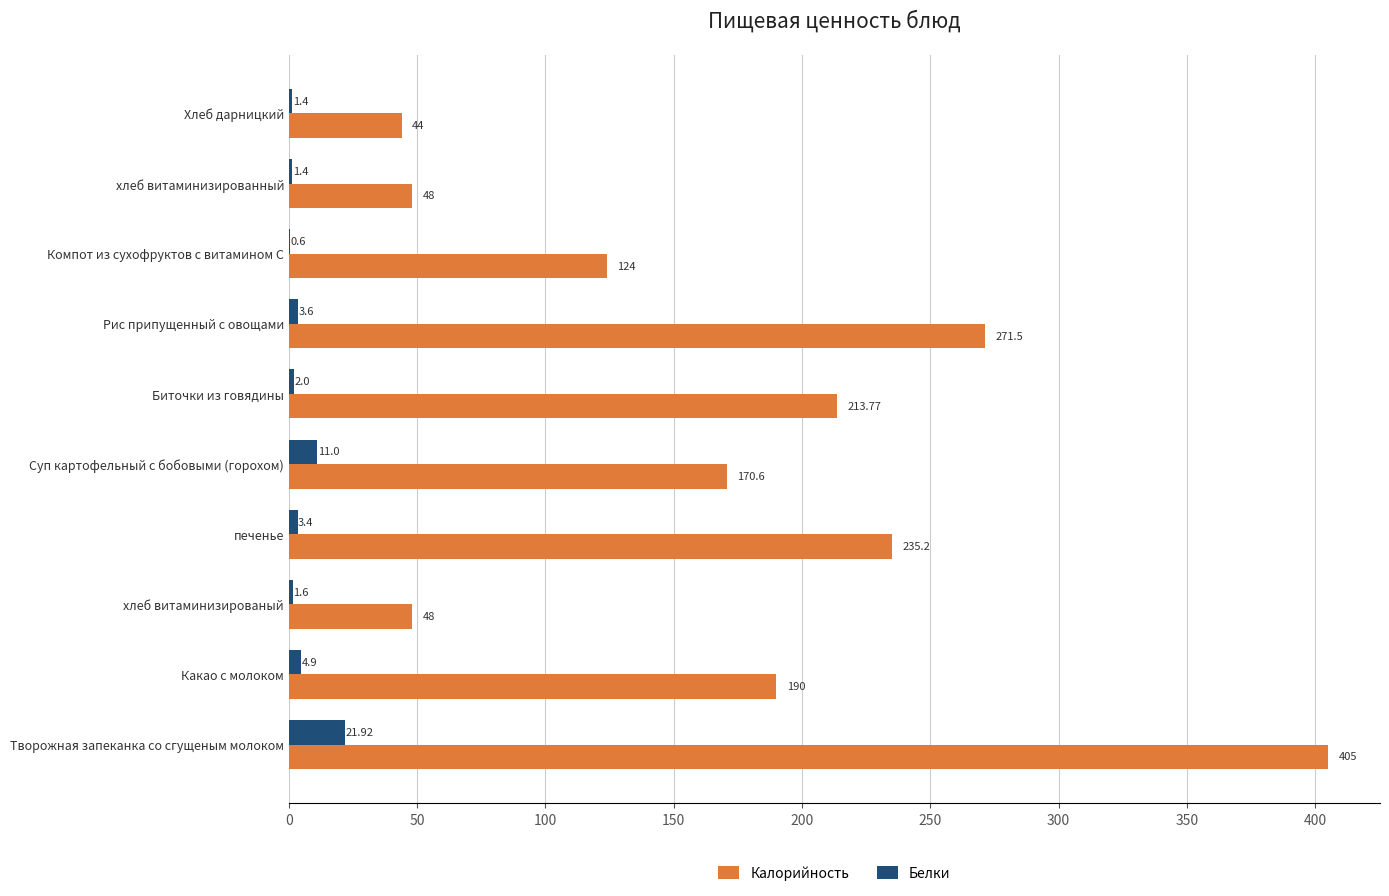

What is the sum of the Белки values at Суп картофельный с бобовыми (горохом) and Творожная запеканка со сгущеным молоком?

32.9